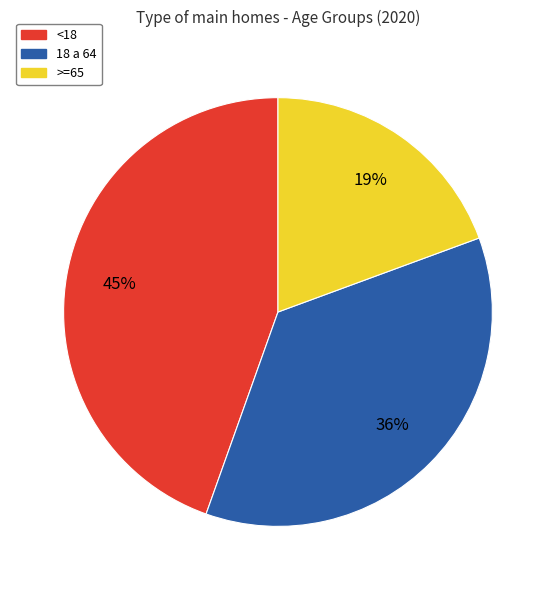

Which slice is the smallest?

>=65